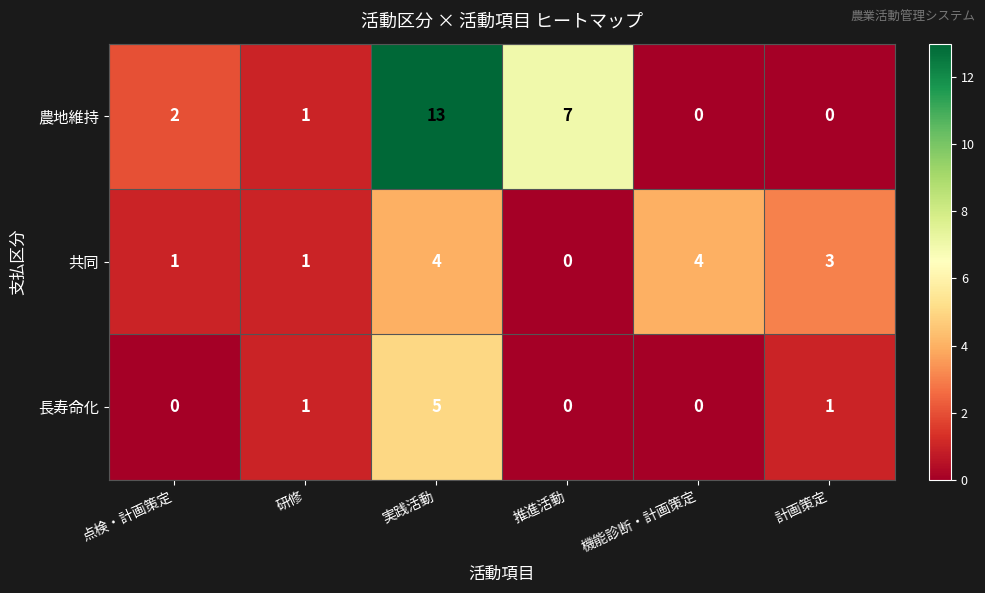

At which label is 農地維持 closest to 6?

推進活動